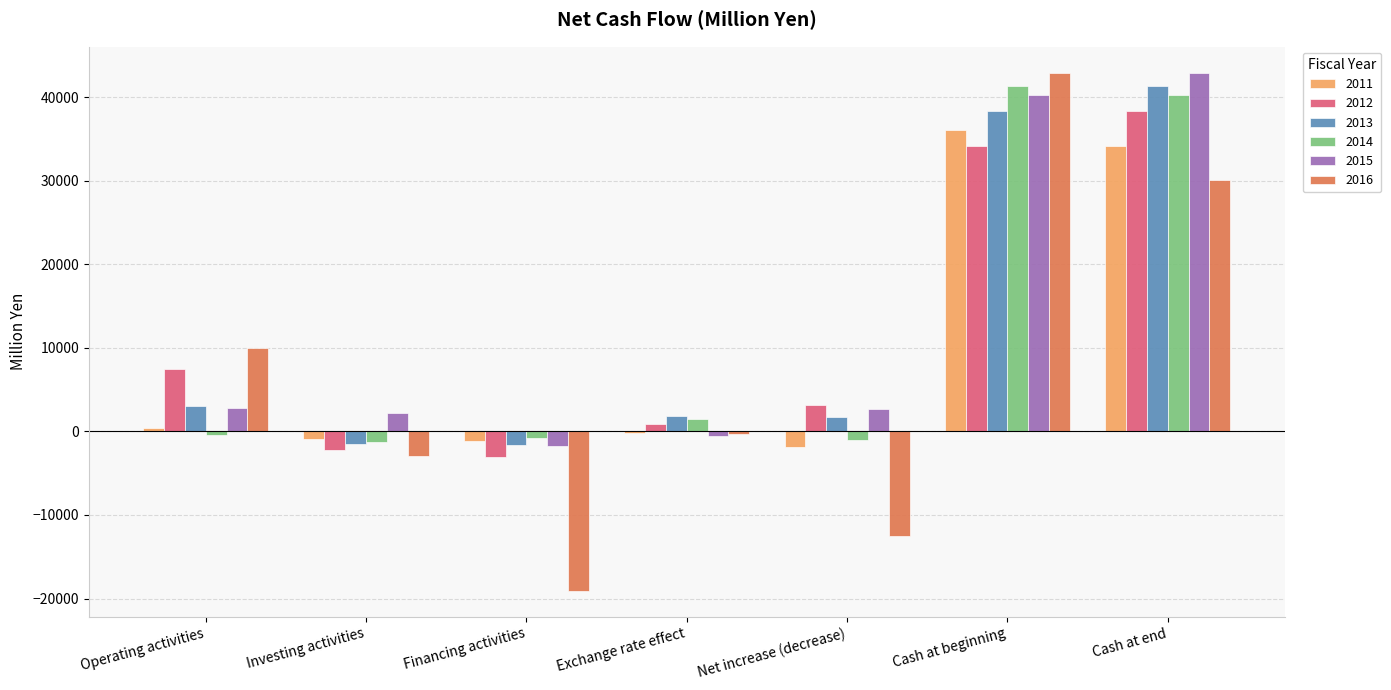

How many series are shown in this chart?

6